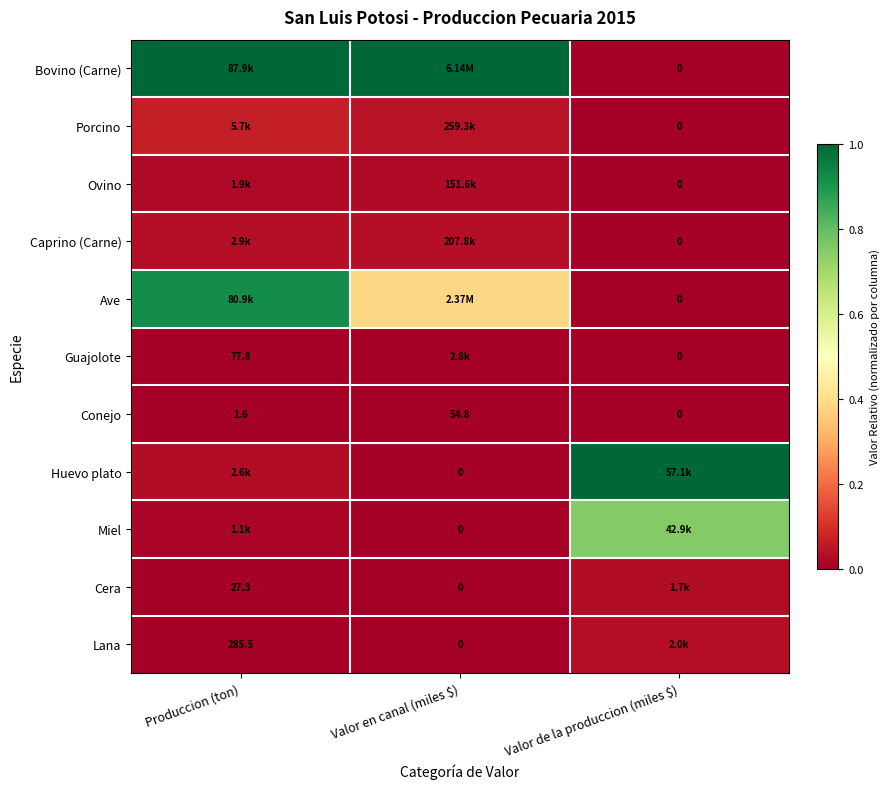

At which label is Conejo closest to 27?

Produccion (ton)